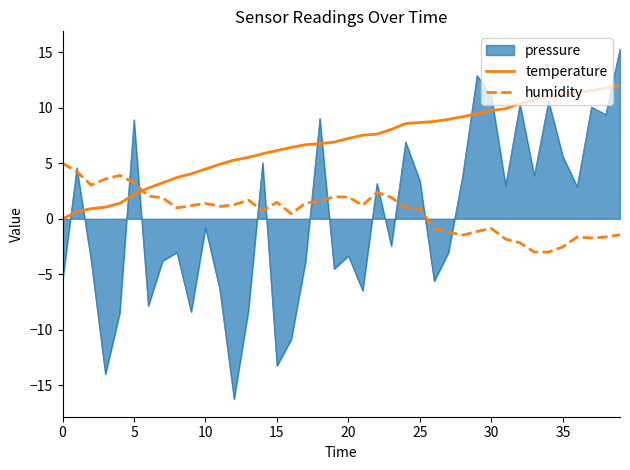

Rank the series by their maximum value, from lowest to highest.

humidity, temperature, pressure